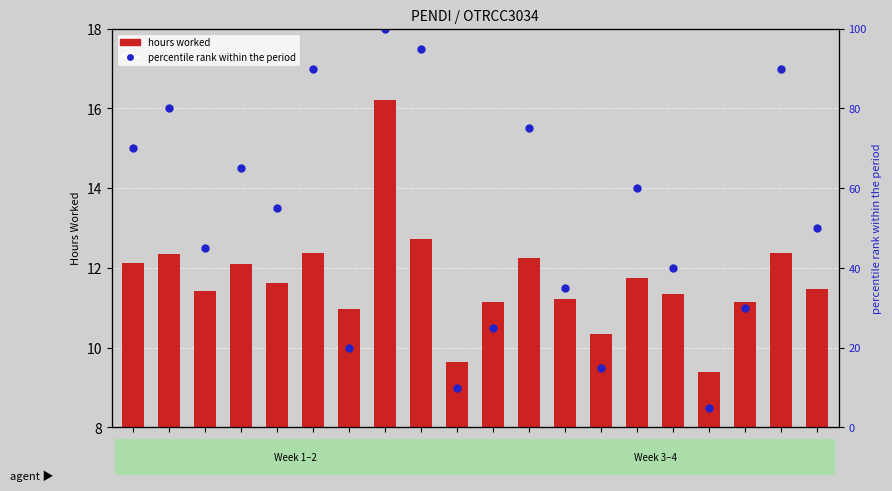

What is the total value across all series at 5-Tue?

102.4